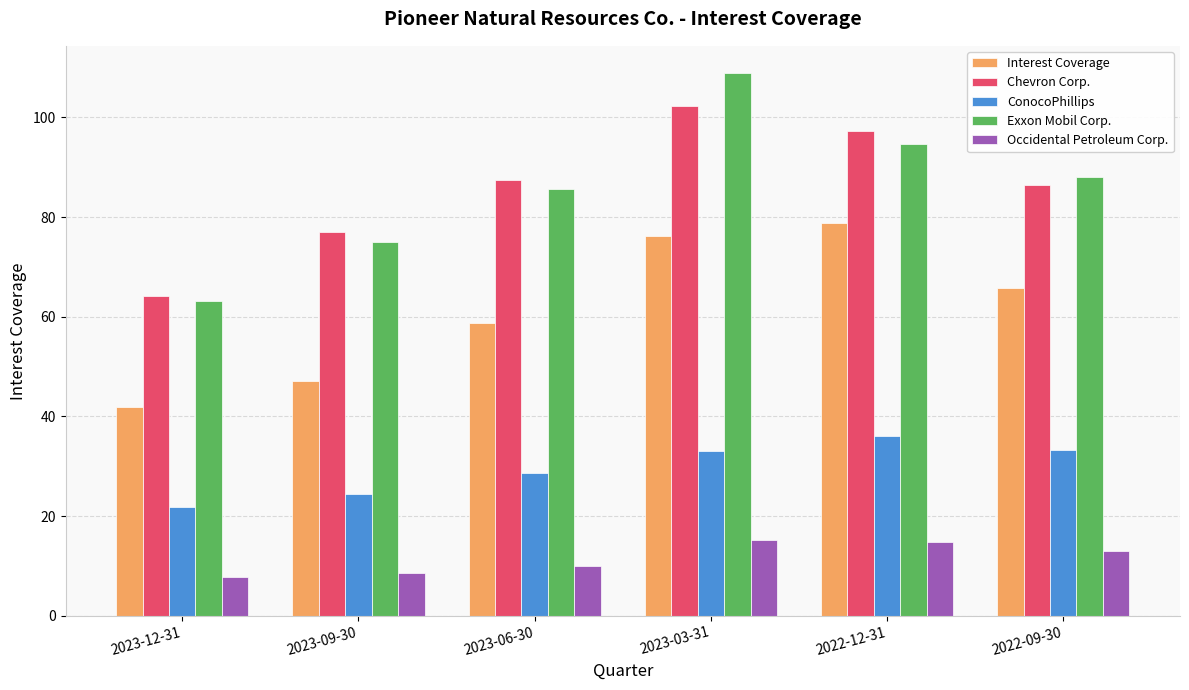

How many bars are there in each group?

5